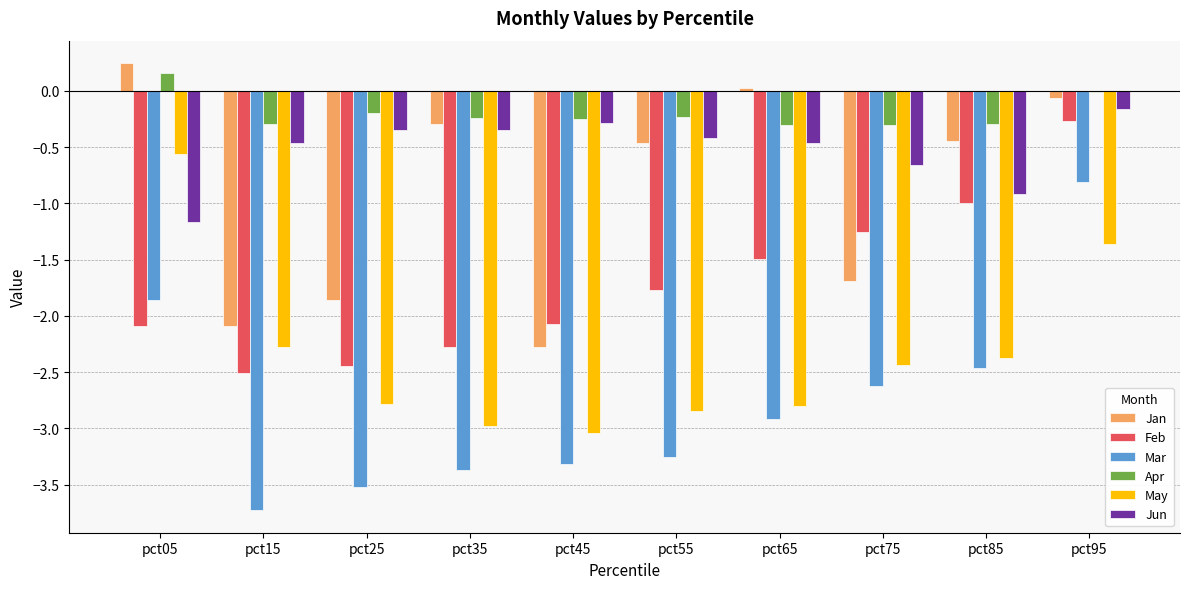

Are the bars horizontal?

No